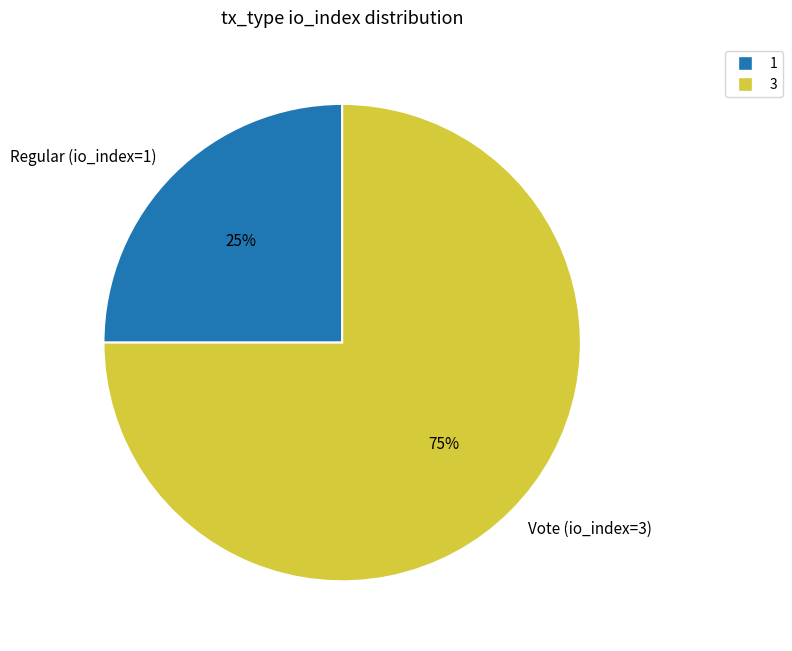

How many slices are in this pie chart?

2